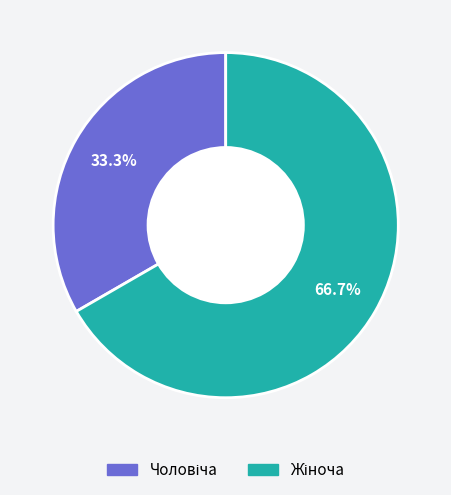

Does any single category account for the majority?

Yes